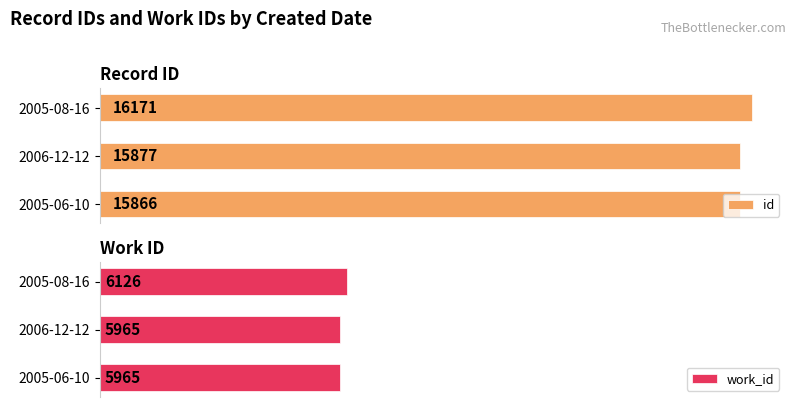

Where is id nearest to the value 16018?

2006-12-12